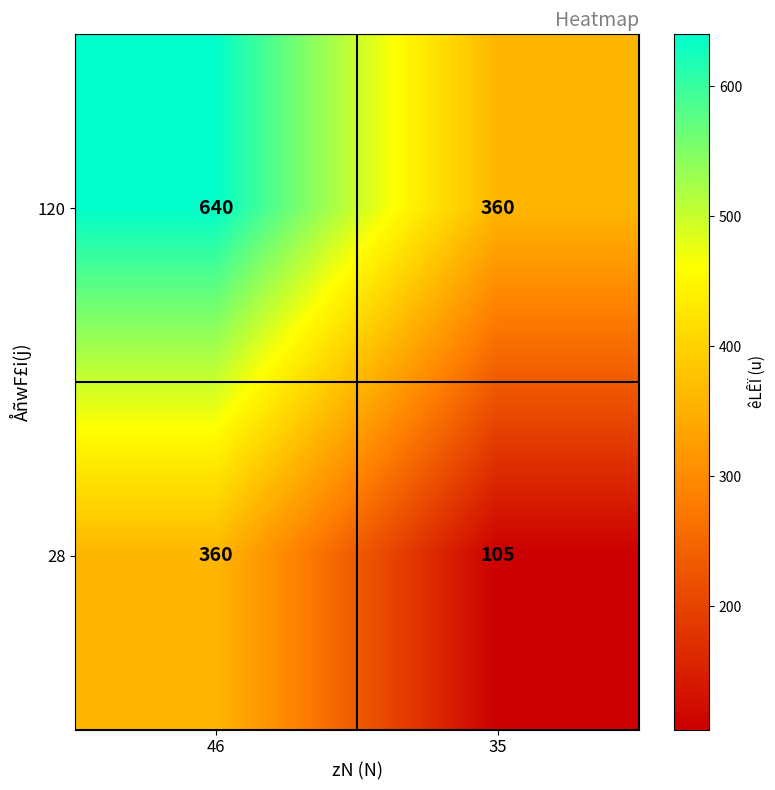

What is the approximate value of 28 at 35?

105